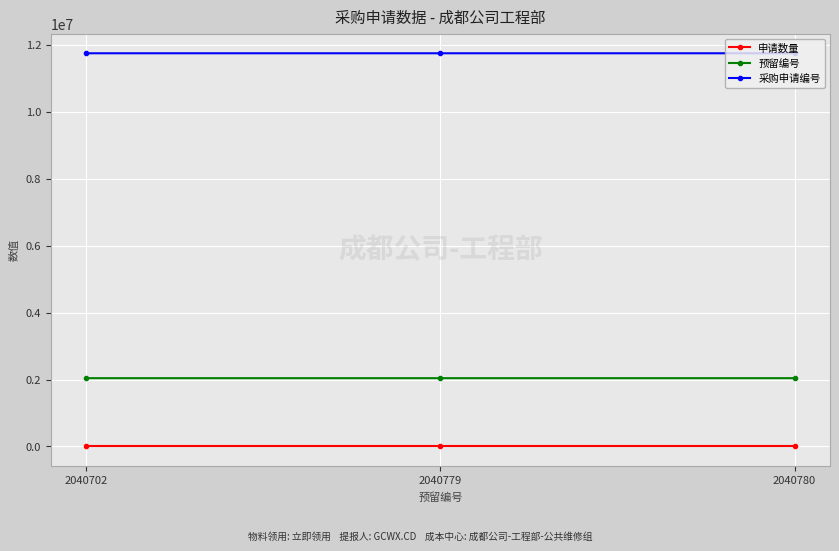

Is the value of 预留编号 at 2040702 greater than the value of 采购申请编号 at 2040702?

No